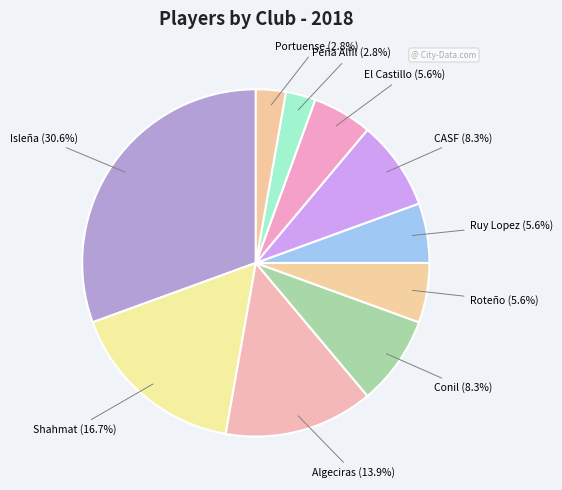

To the nearest percent, what is the difference between the largest and smallest slice percentages?

28%